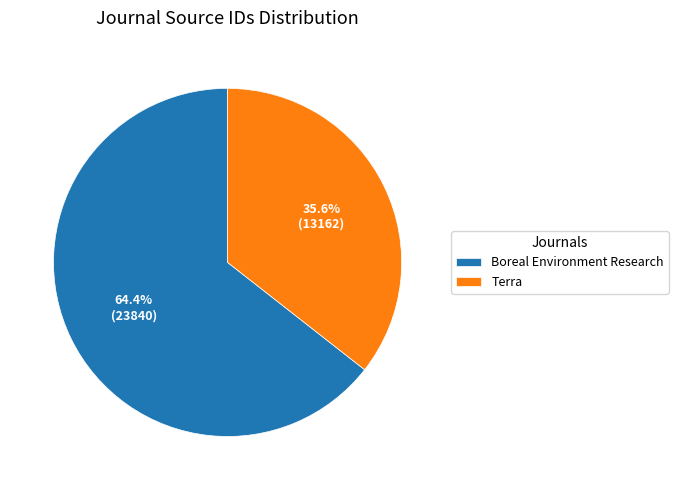

What is the majority slice?

Boreal Environment Research